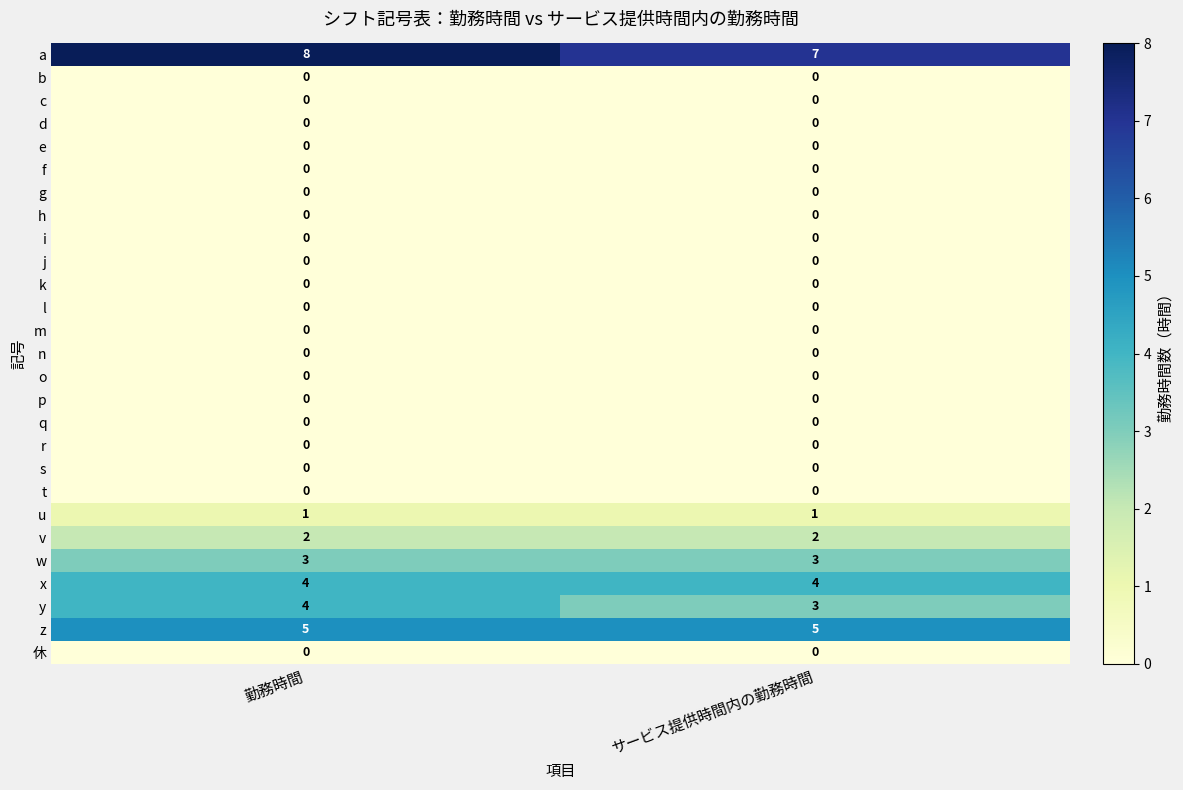

What is the greatest value displayed?

8